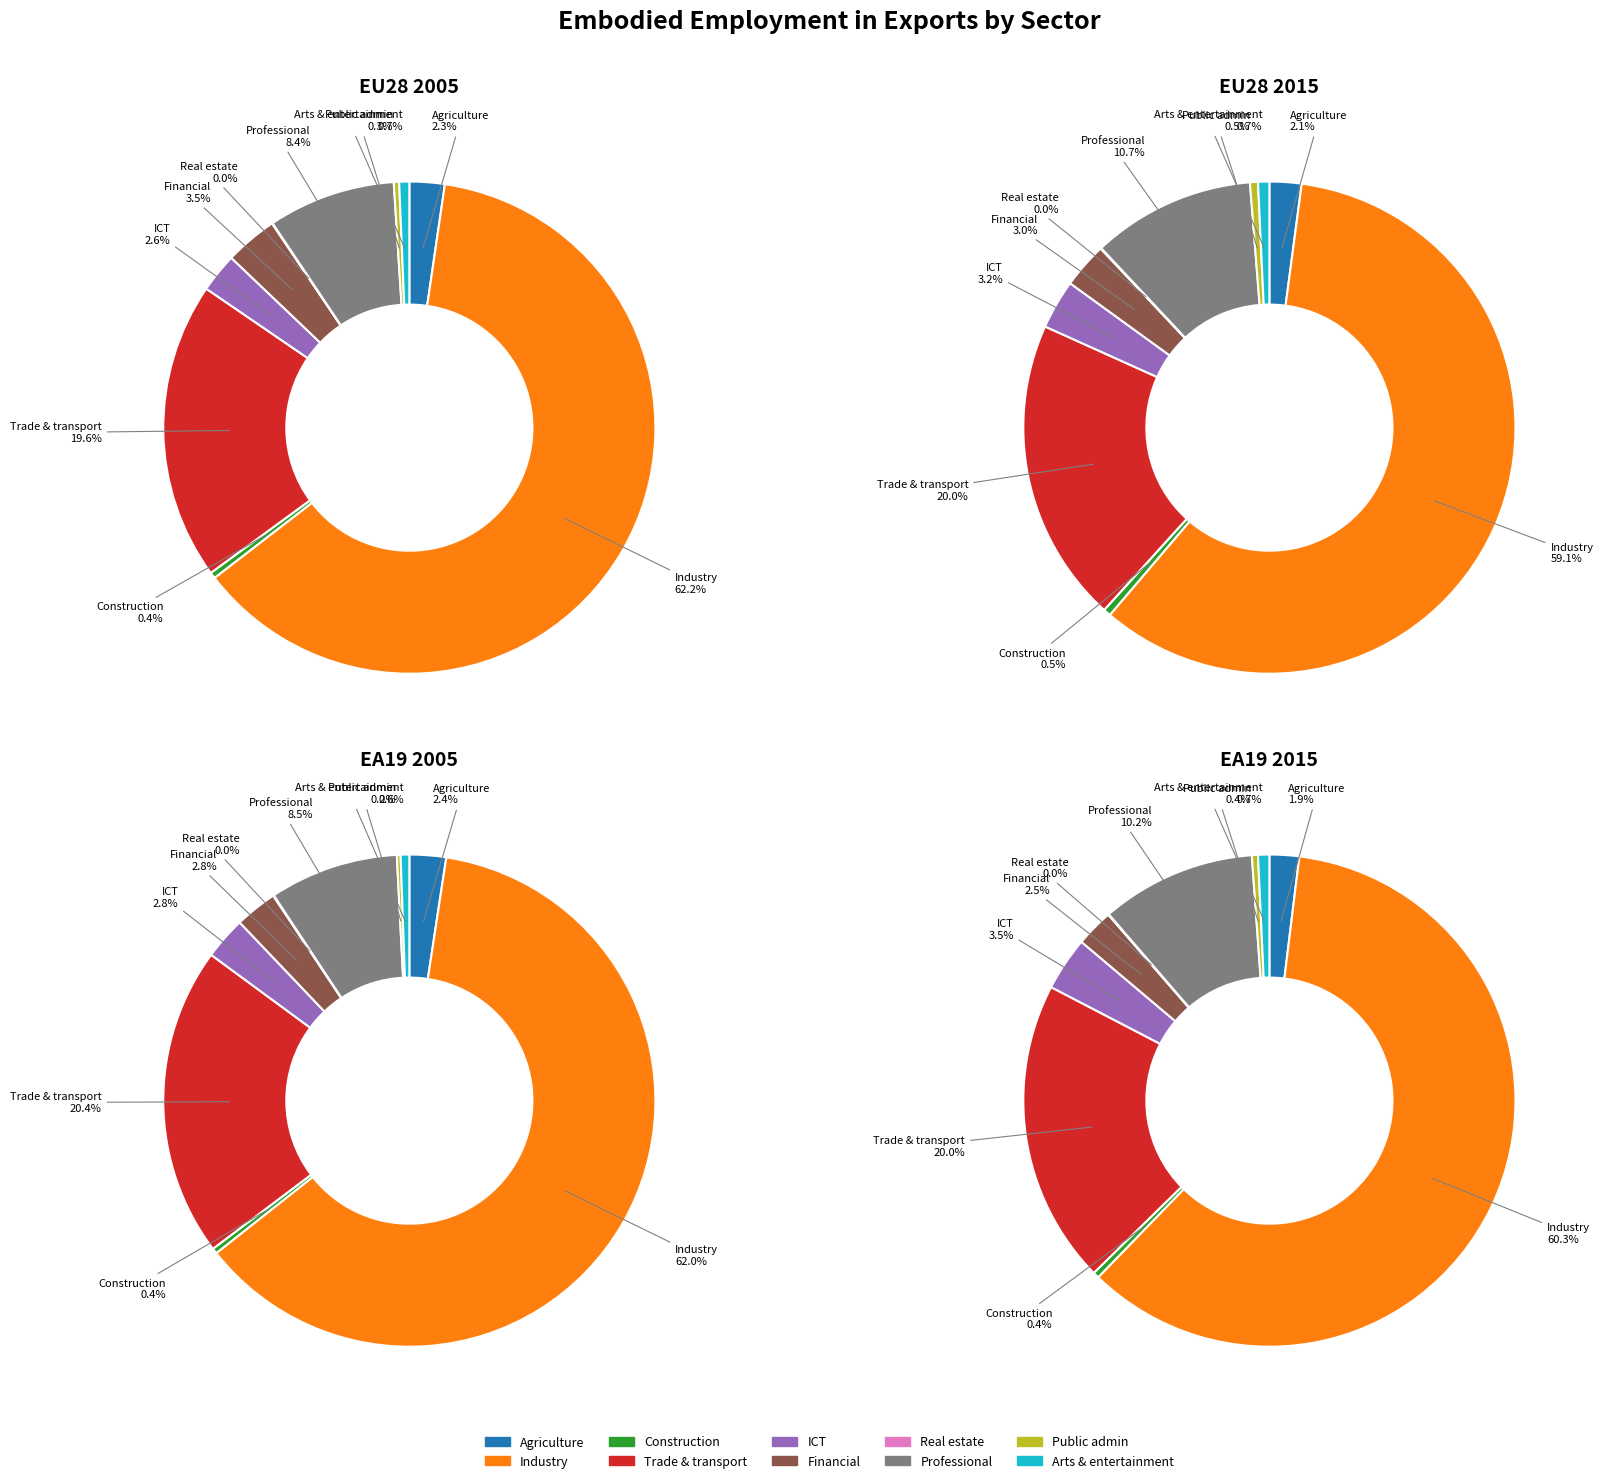

To the nearest percent, what portion does 7 represent?

10%